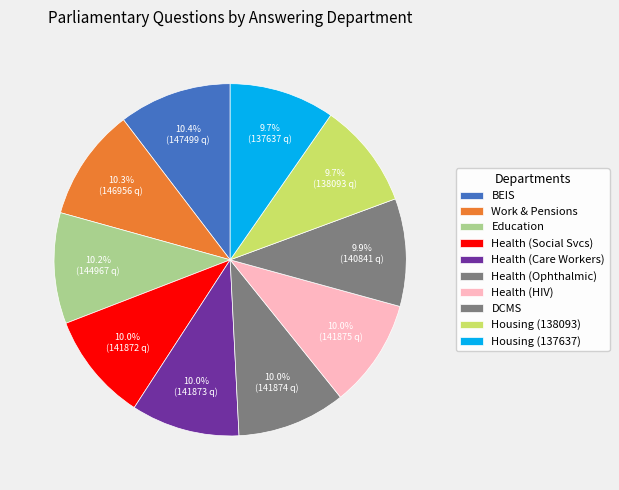

To the nearest percent, what is the difference between the largest and smallest slice percentages?

1%